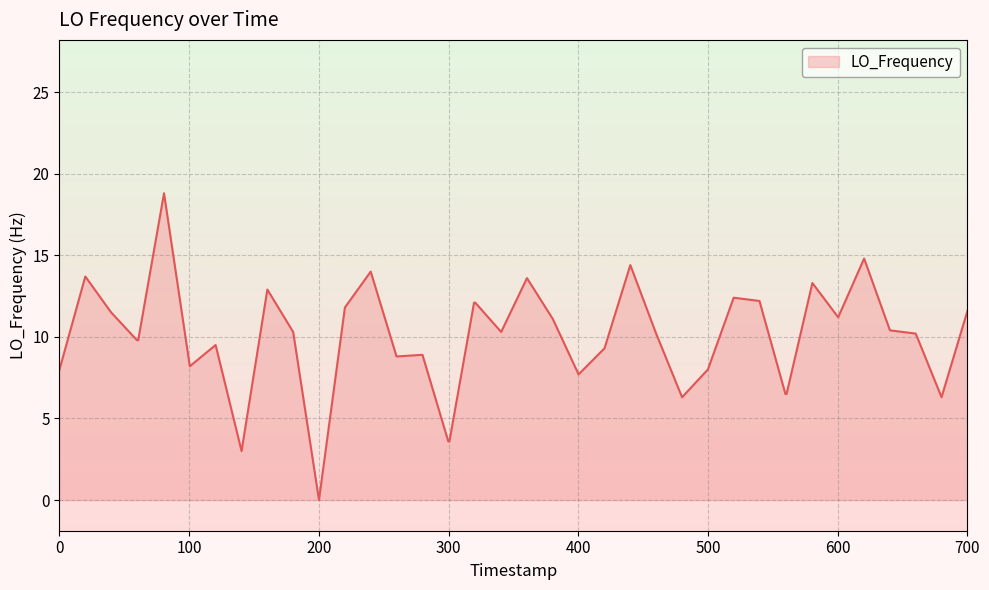

Does the chart display data point markers on the line(s)?

No